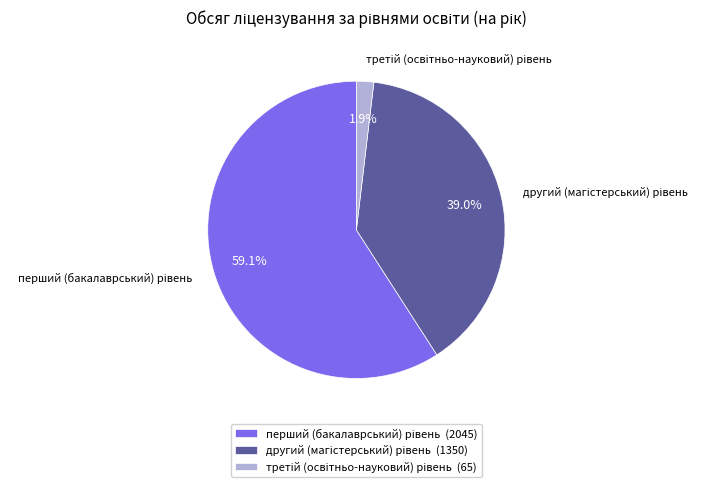

Does any single category account for the majority?

Yes